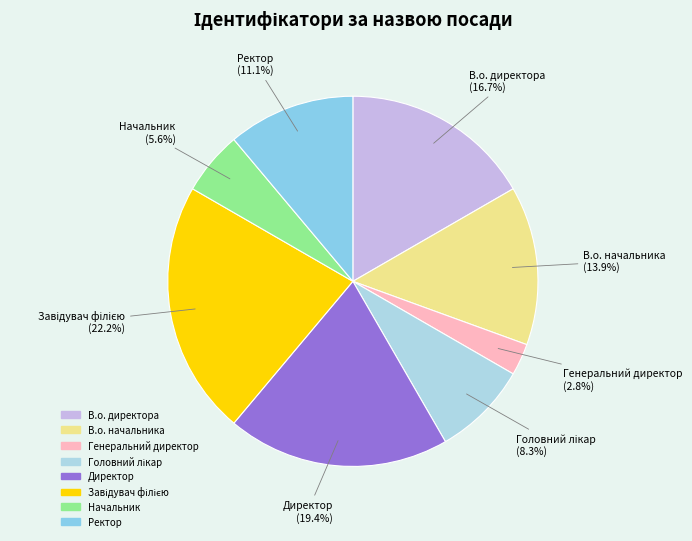

Is there a majority slice in this chart?

No